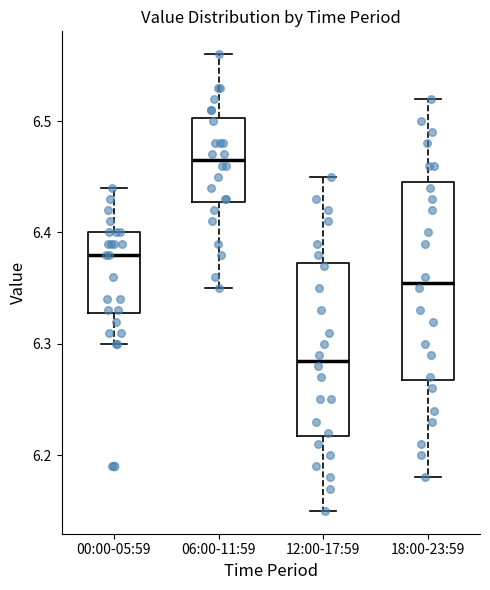

Comparing the boxes themselves (not the whiskers), which one is the tallest?

18:00-23:59